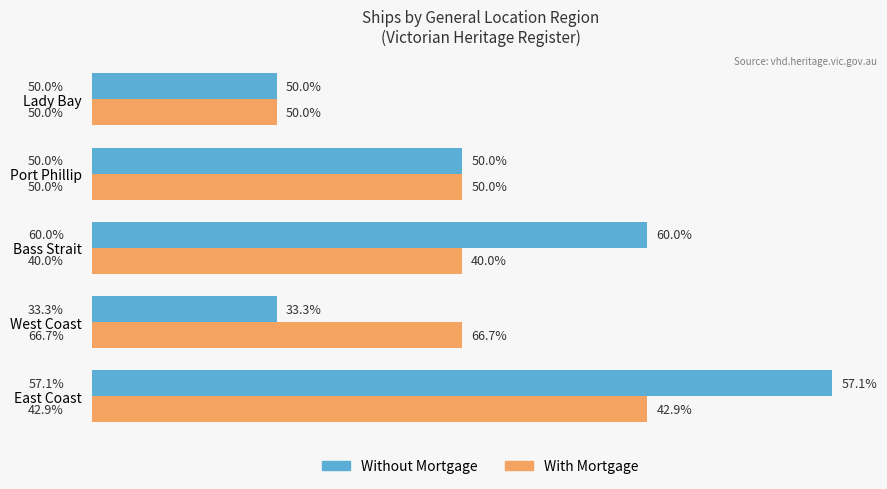

What are all the series names shown in the legend?

Without Mortgage, With Mortgage